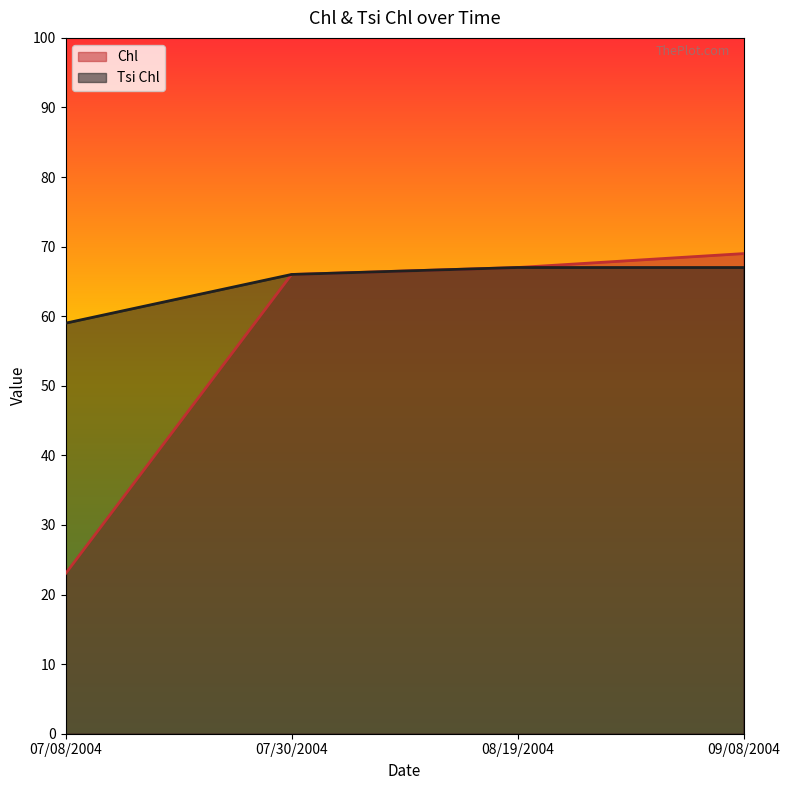

What is the difference between the maximum and minimum values in the Chl series?

46